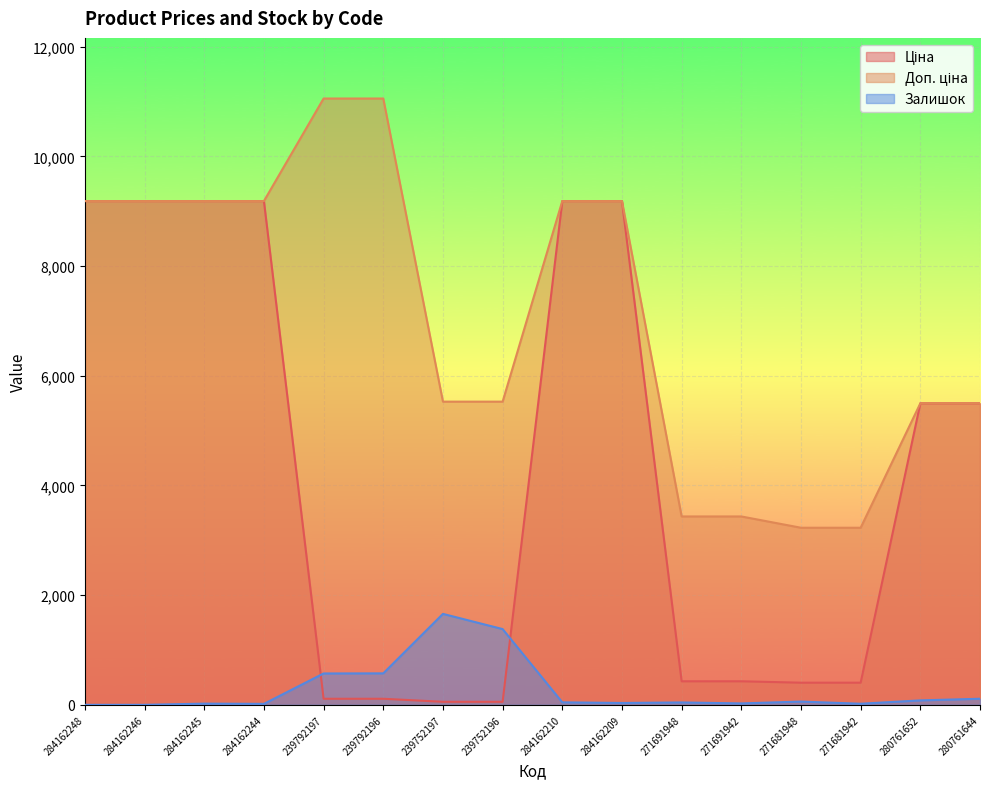

Where is the first local minimum for Залишок?

284162244